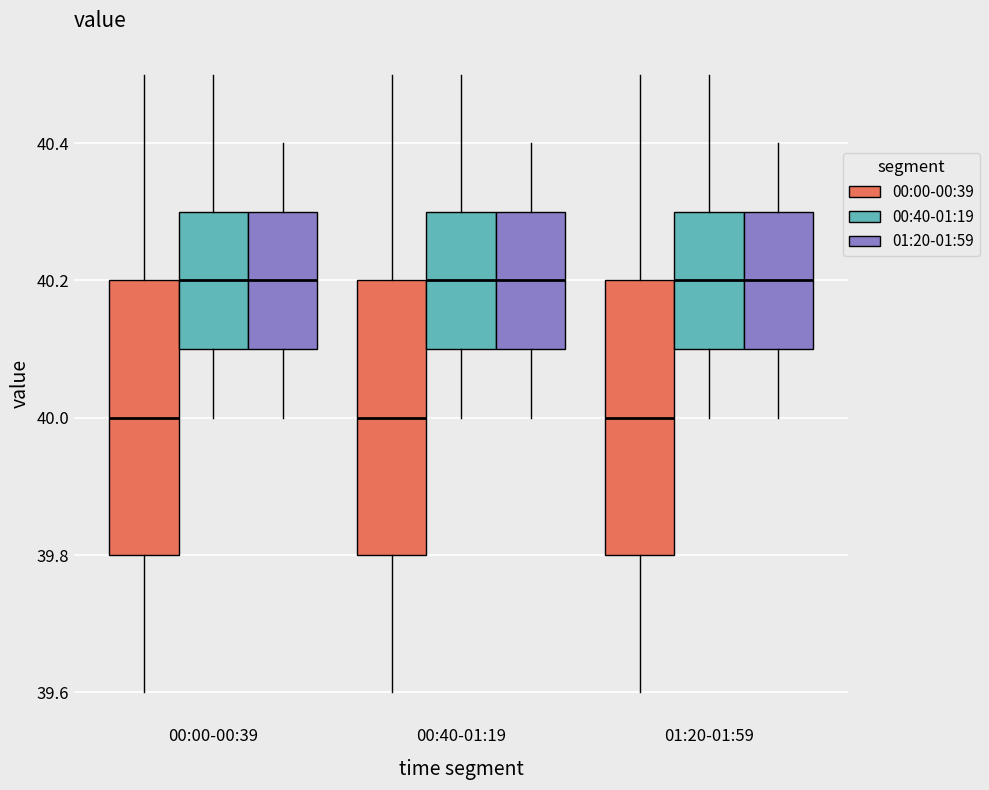

Where does the lower whisker of the box for 01:20-01:59 (00:40-01:19) end on the y-axis? The values are not printed on the chart, so give them approximately, as read against the axis.

40.0